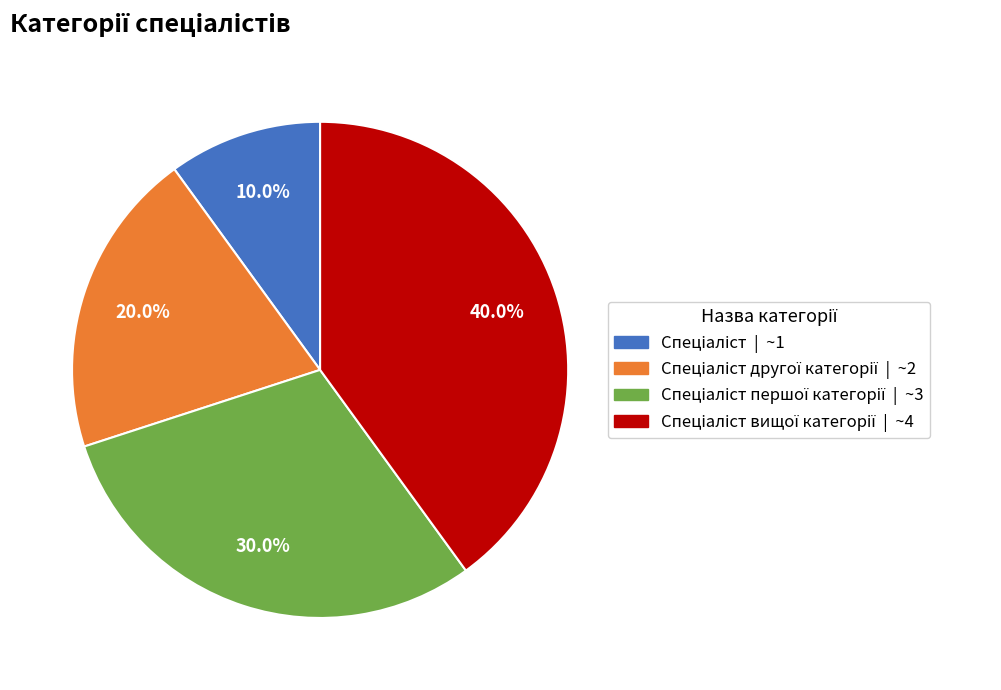

Is there a majority slice in this chart?

No